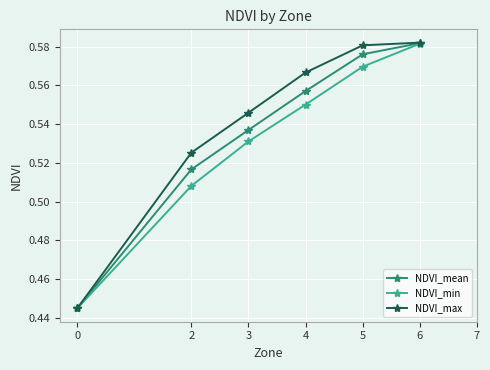

What is the value of the NDVI_mean point at the 1st from the left?

0.4